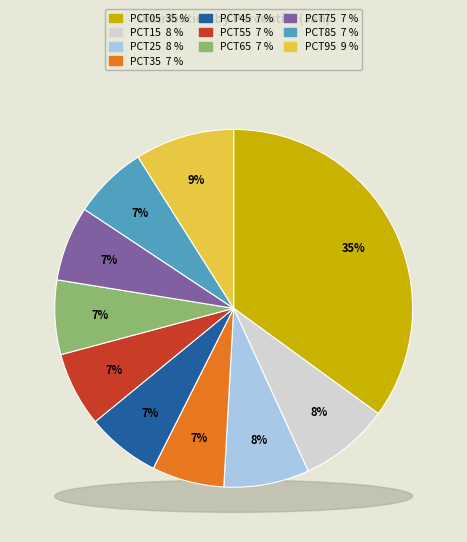

Is the sum of pct05 and pct65 greater than half?

No